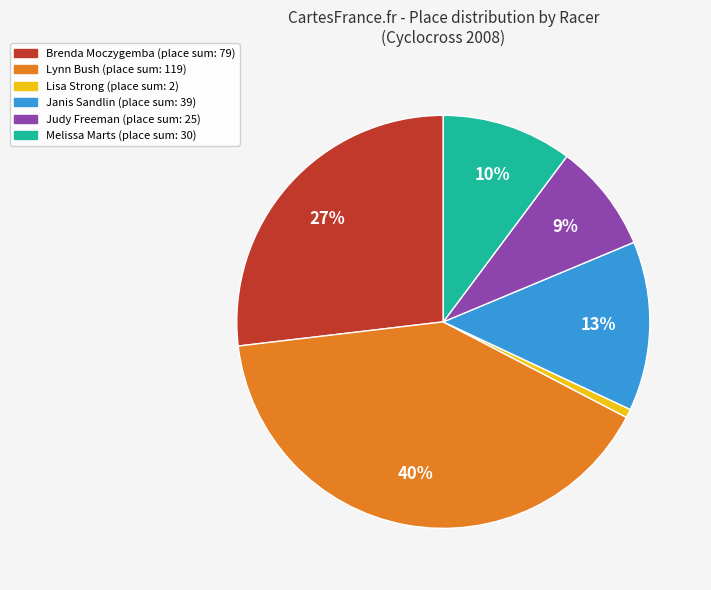

How many slices are in this pie chart?

6